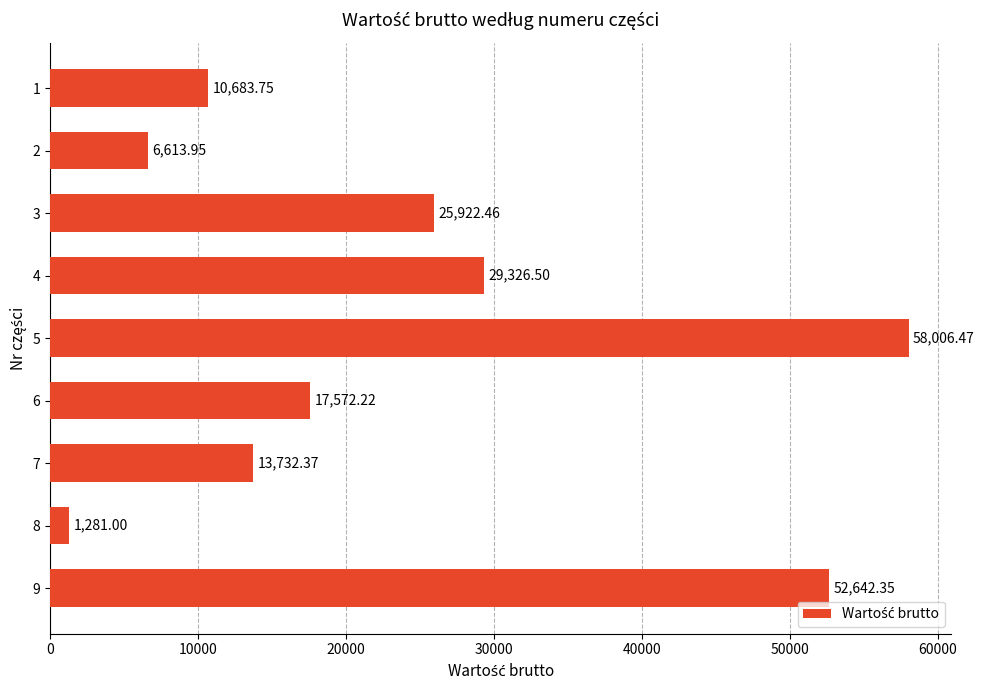

Rank the categories by value from highest to lowest.

5, 9, 4, 3, 6, 7, 1, 2, 8